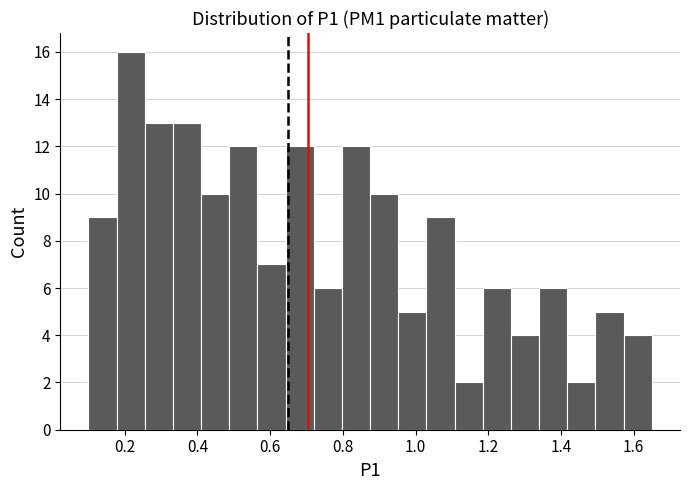

Read against the x-axis, roughly where is the centre of the tallest bar?

0.22